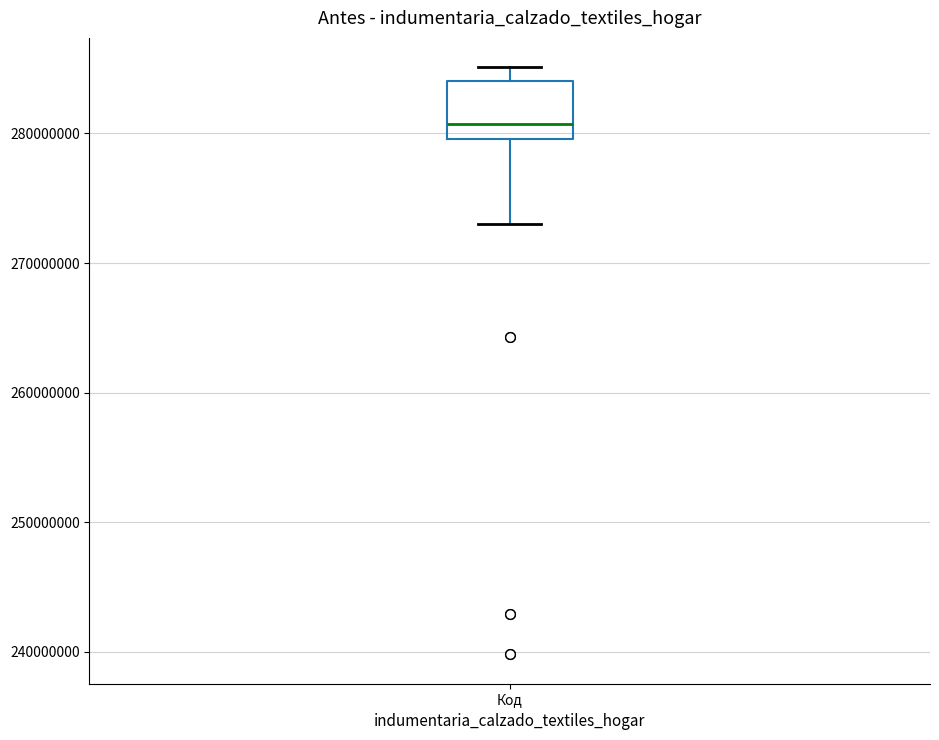

Read this box plot against the y-axis: the position of the median line, the range covered by the box, and the ends of both whiskers. The values are not printed on the chart, so give them approximately, as read against the axis.

median 281000000, box 280000000 to 284000000, whiskers 273000000 to 285000000